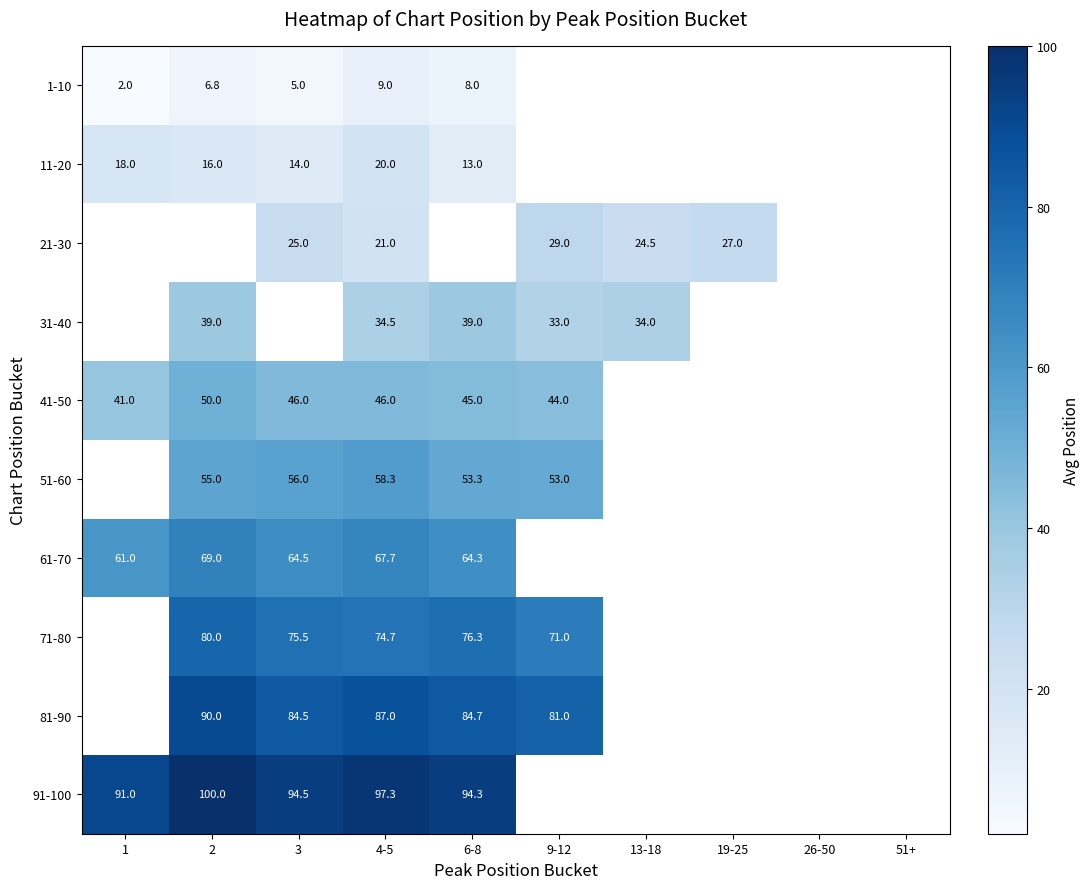

Is it true that 71-80 equals 130.6 at 6-8?

False